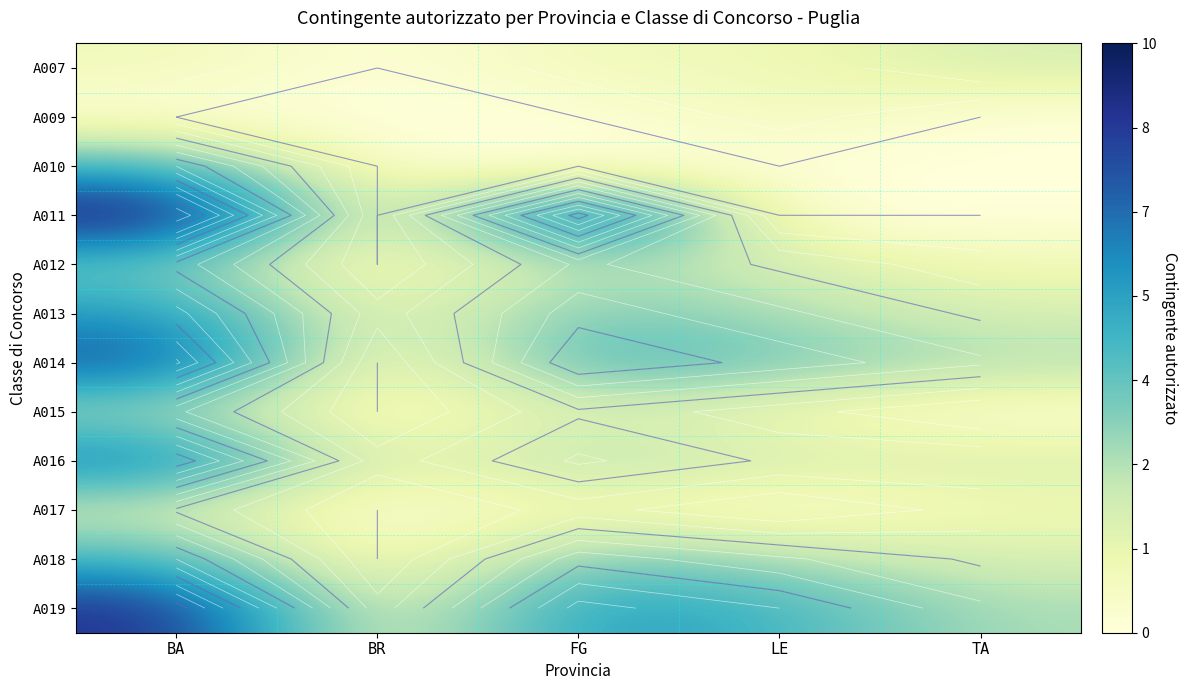

Rank the series at BR from lowest to highest value.

A007, A009, A010, A011, A012, A014, A015, A017, A018, A013, A016, A019